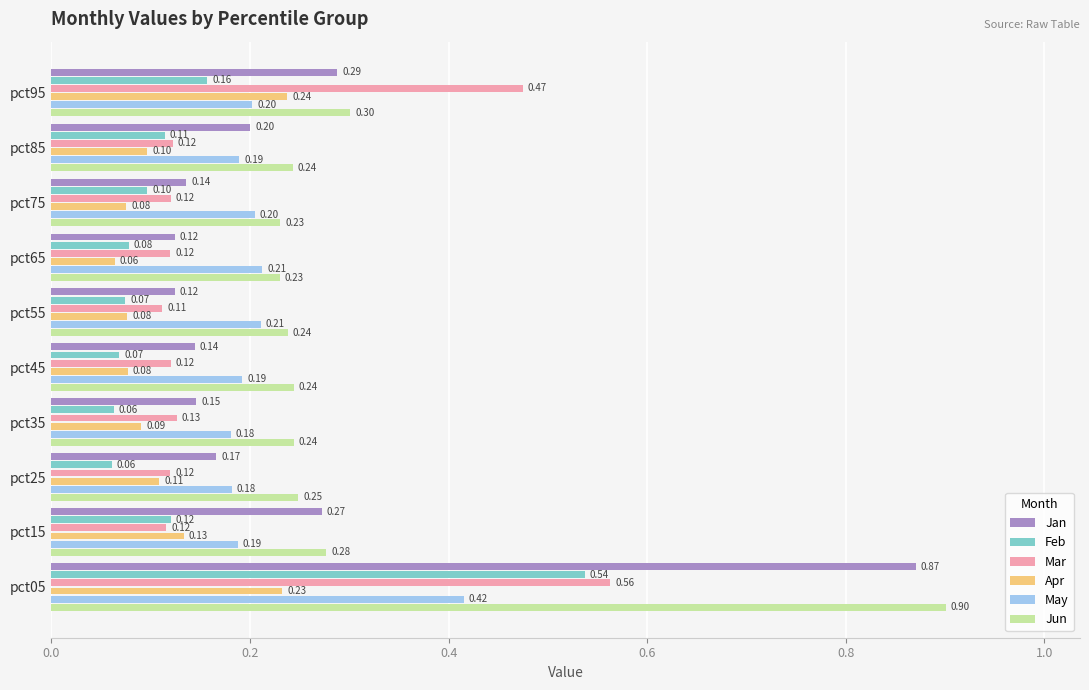

How many Mar values are between 0 and 1?

10